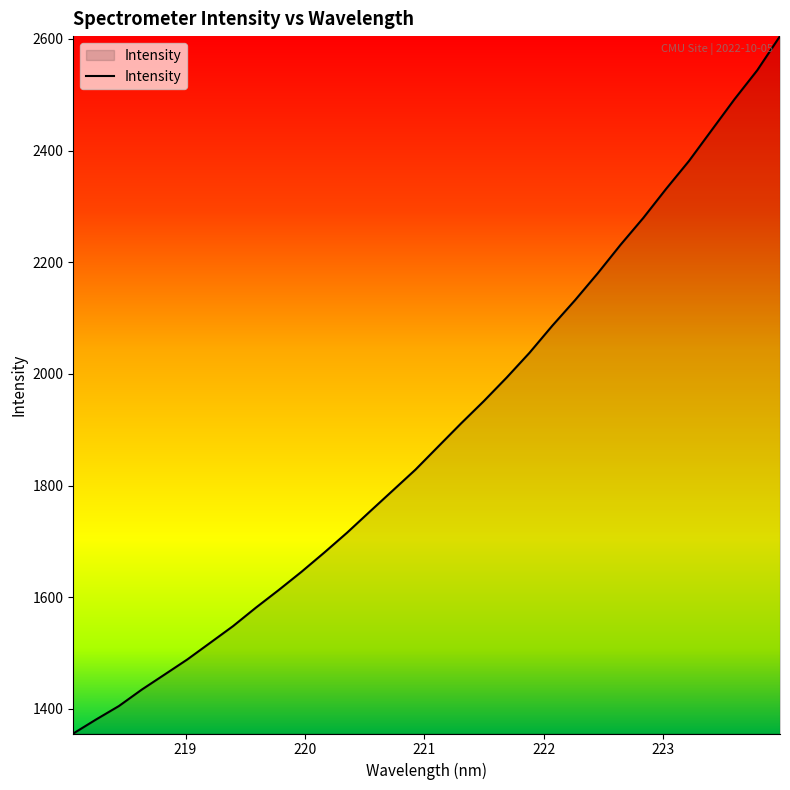

Count the number of values greater than 1870.

16